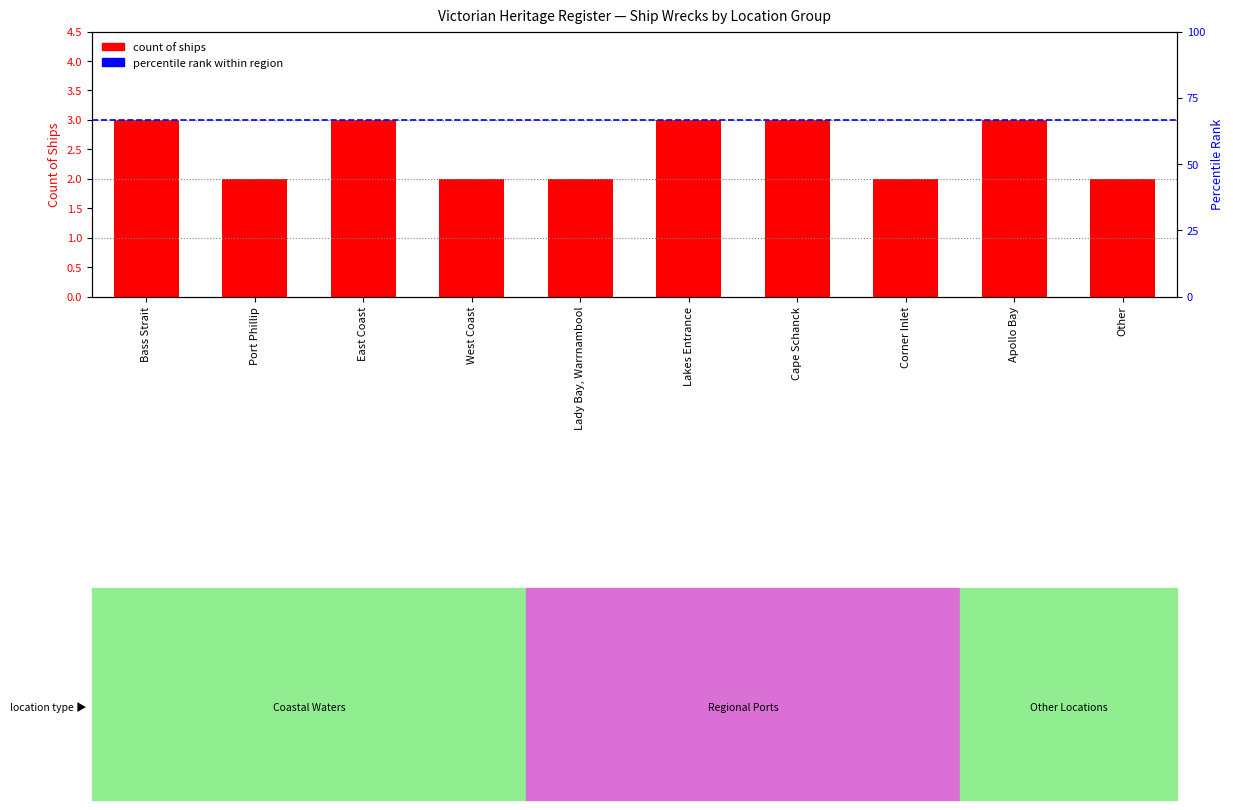

Reading left to right, what are all the values shown in this chart?

3	2	3	2	2	3	3	2	3	2